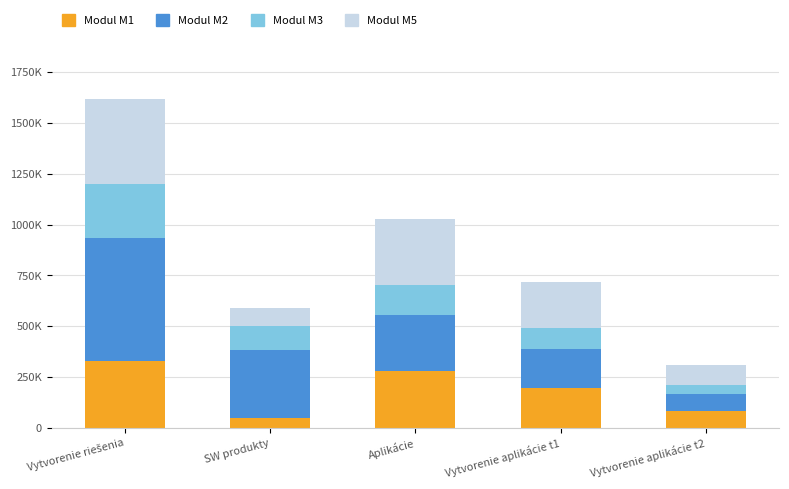

What are all the series names shown in the legend?

Modul M1, Modul M2, Modul M3, Modul M5